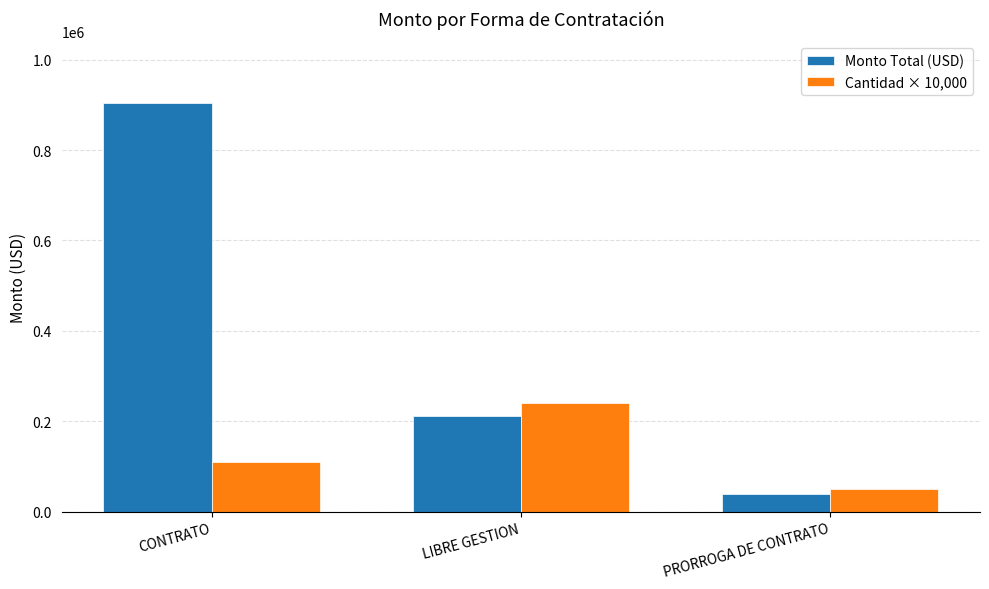

List the series in order of their peak value, lowest first.

Cantidad × 10,000, Monto Total (USD)